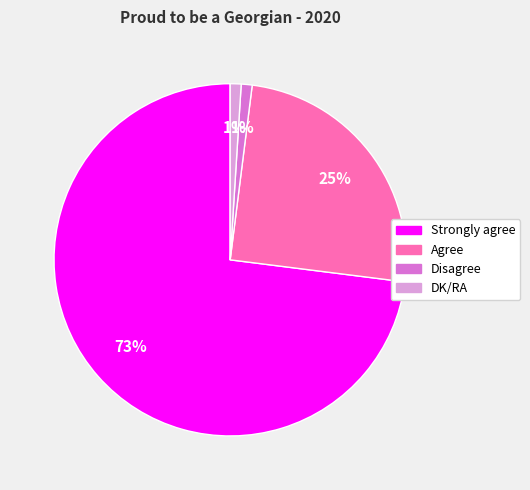

Does any single category account for the majority?

Yes